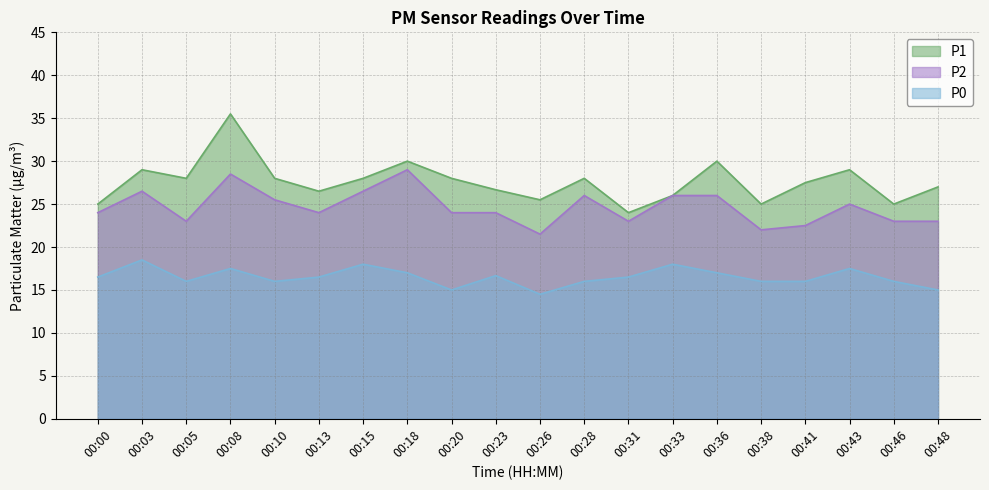

List the labels in order of P2 value, smallest first.

00:26, 00:38, 00:41, 00:05, 00:31, 00:46, 00:48, 00:00, 00:13, 00:20, 00:23, 00:43, 00:10, 00:28, 00:33, 00:36, 00:03, 00:15, 00:08, 00:18